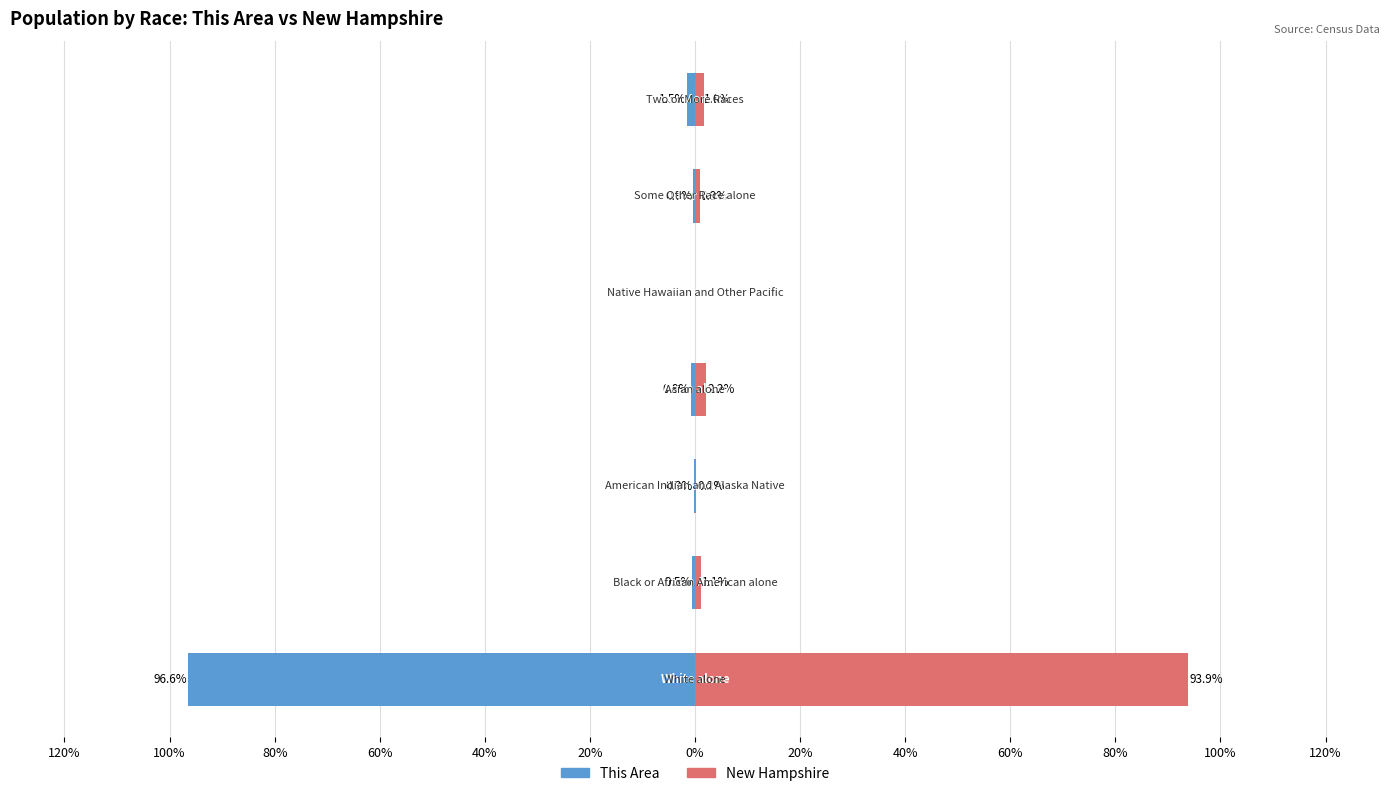

Reading left to right, extract all data points from this chart.

This Area: 120%=-96.6	100%=-0.5	80%=-0.3	60%=-0.8	40%=0.0	20%=-0.3	0%=-1.5
New Hampshire: 120%=93.9	100%=1.1	80%=0.2	60%=2.2	40%=0.0	20%=0.9	0%=1.6